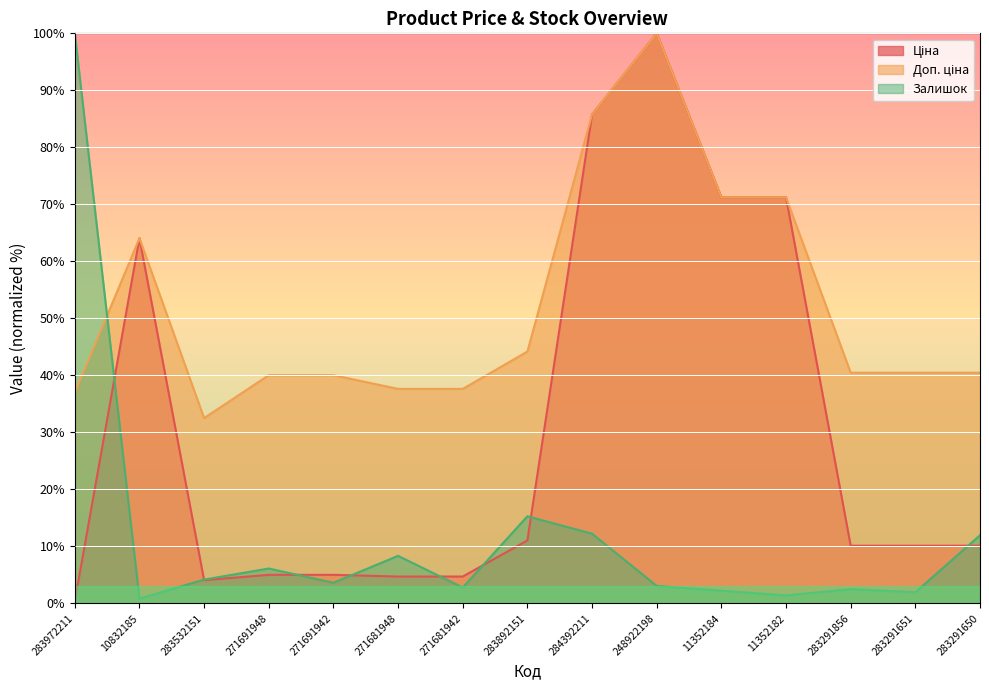

Reading left to right, list all the values displayed in this chart.

Ціна: 283972211=0.4	10832185=64.1	283532151=4.1	271691948=5.0	271691942=5.0	271681948=4.7	271681942=4.7	283892151=11.0	284392211=85.8	248922198=100.0	11352184=71.2	11352182=71.2	283291856=10.1	283291651=10.1	283291650=10.1
Доп. ціна: 283972211=36.9	10832185=64.1	283532151=32.5	271691948=40.0	271691942=40.0	271681948=37.6	271681942=37.6	283892151=44.2	284392211=85.8	248922198=100.0	11352184=71.2	11352182=71.2	283291856=40.5	283291651=40.5	283291650=40.5
Залишок: 283972211=100.0	10832185=0.8	283532151=4.2	271691948=6.1	271691942=3.6	271681948=8.3	271681942=2.8	283892151=15.3	284392211=12.2	248922198=3.1	11352184=2.2	11352182=1.4	283291856=2.5	283291651=1.9	283291650=11.9